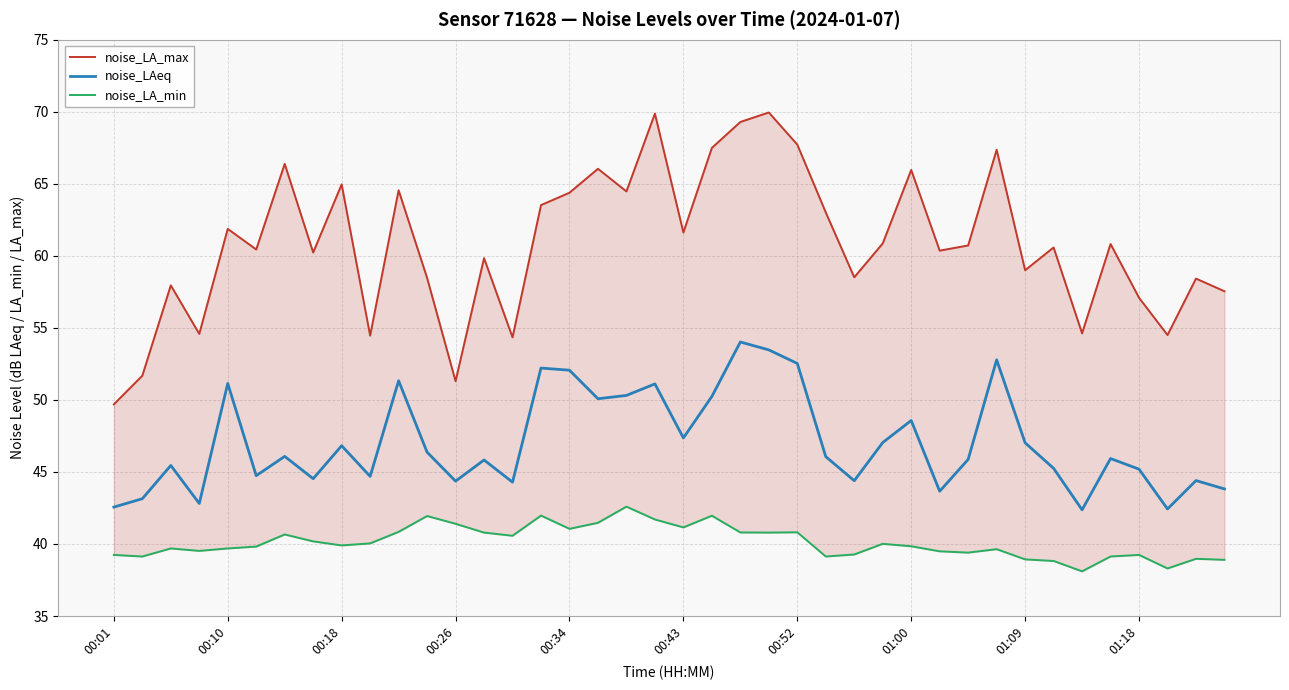

How many data points in noise_LAeq are above 46?

20